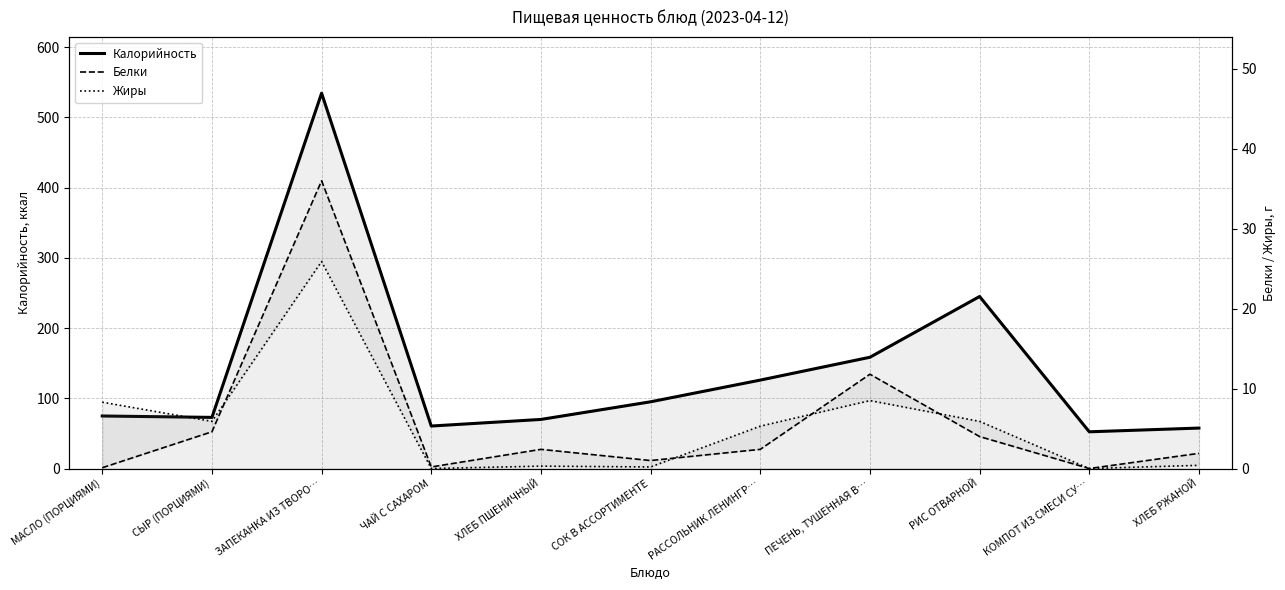

How many data points in Белки are above 2?

6